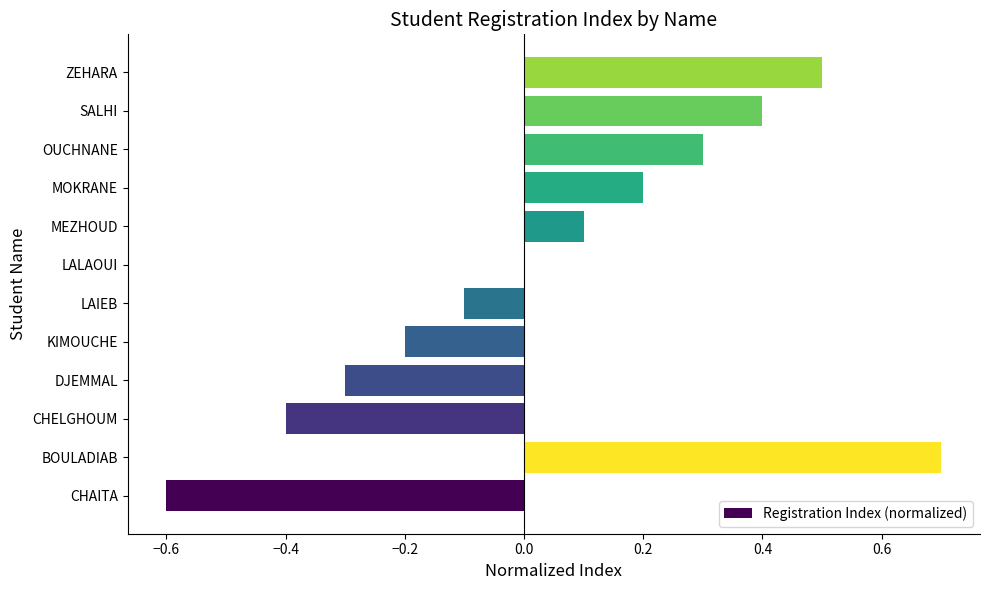

Where is the data nearest to the value 0?

LALAOUI